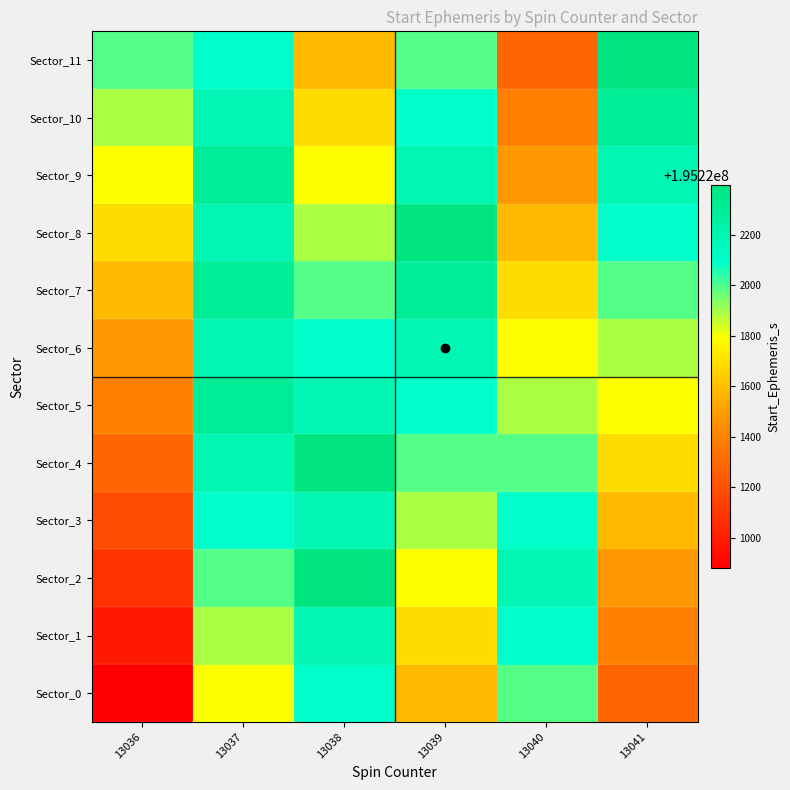

At 13038, list the series in order from smallest to largest.

Sector_11, Sector_10, Sector_9, Sector_8, Sector_7, Sector_0, Sector_6, Sector_1, Sector_3, Sector_5, Sector_2, Sector_4